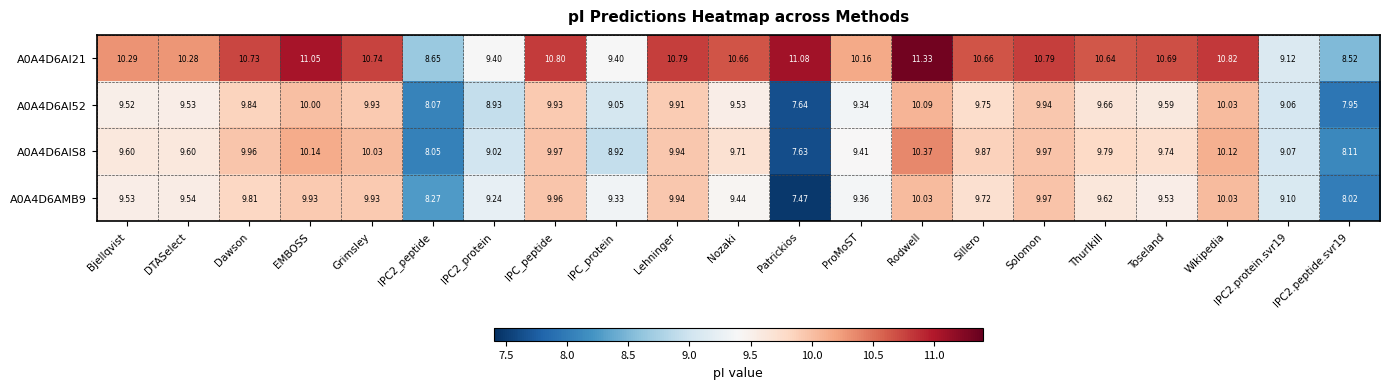

How many data points does each series have?

21